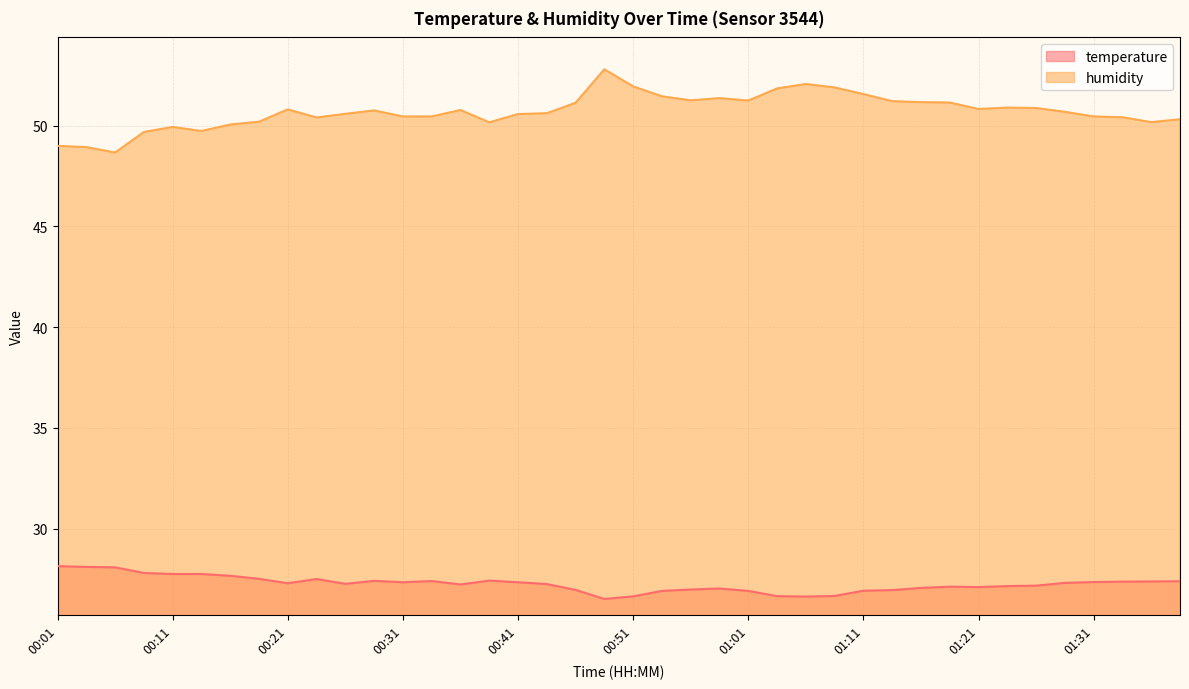

Which series has the widest spread of values?

humidity